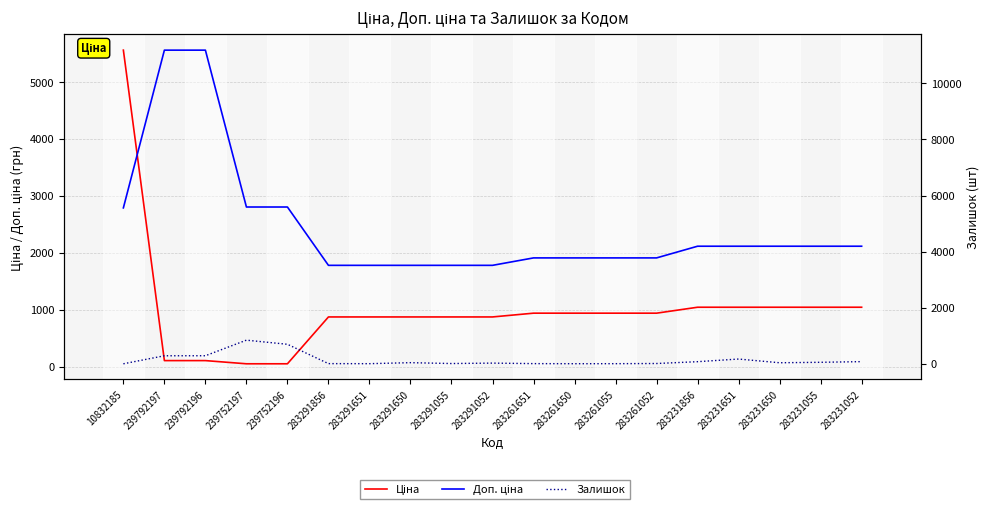

Where does the Ціна series first go above 944?

10832185